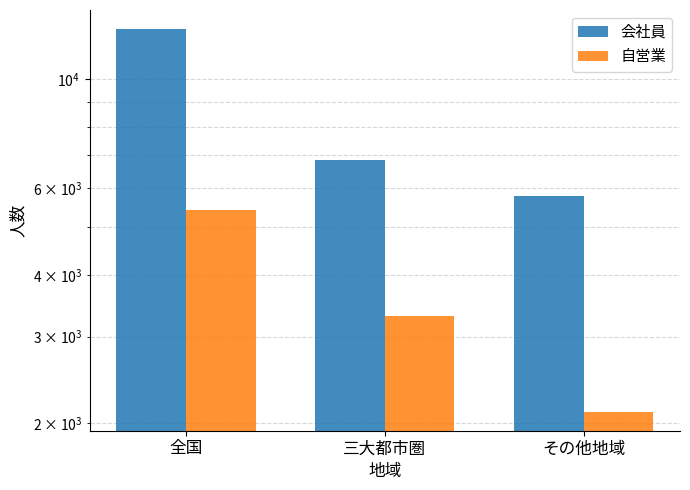

Which has a higher value, 全国 or 三大都市圏?

全国